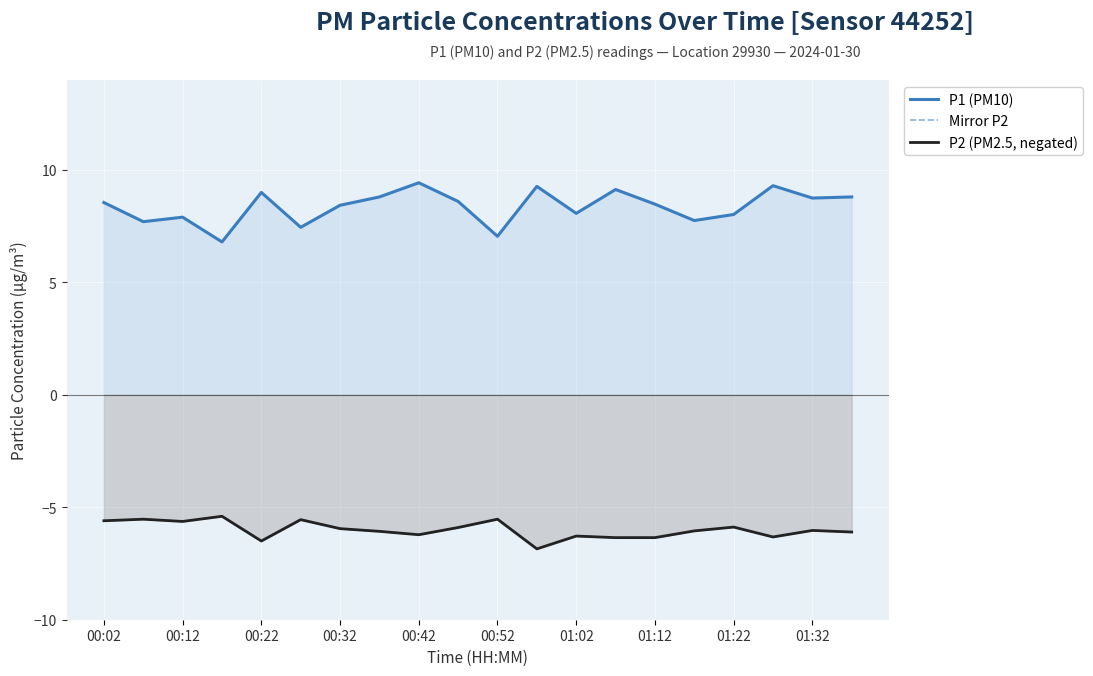

Rank the series by their maximum value, from lowest to highest.

Mirror P2, P2 (PM2.5, negated), P1 (PM10)